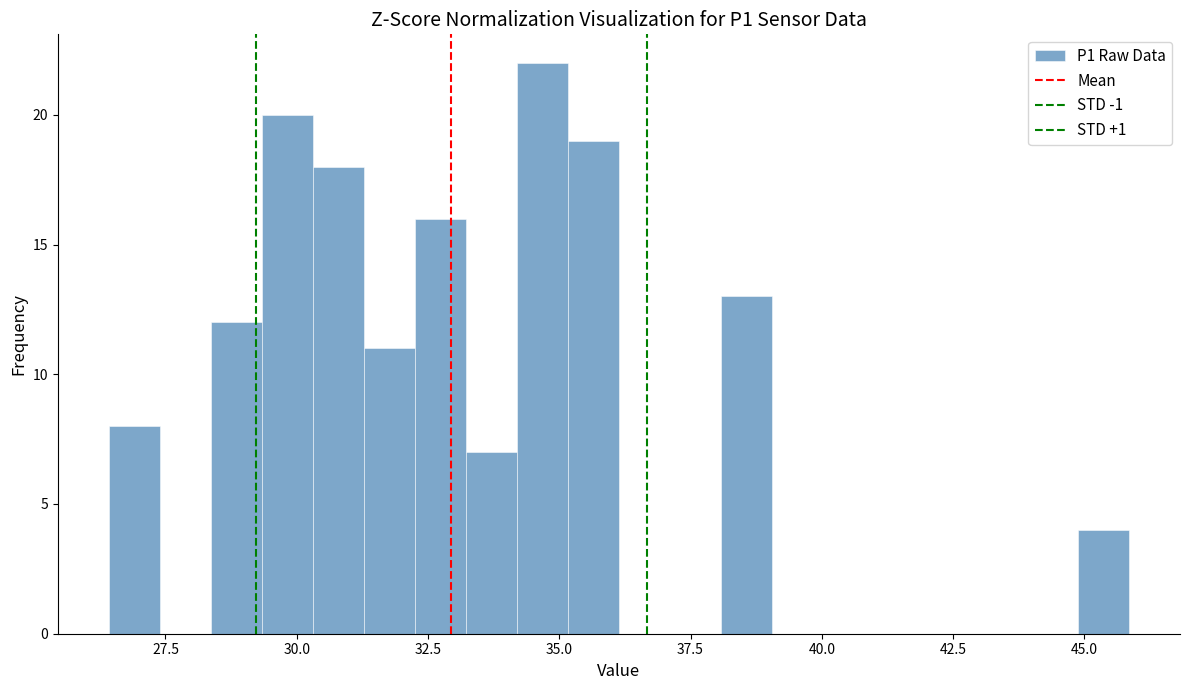

Around what value on the x-axis is the tallest bar? Give the approximate position of its centre, as read against the axis.

34.5